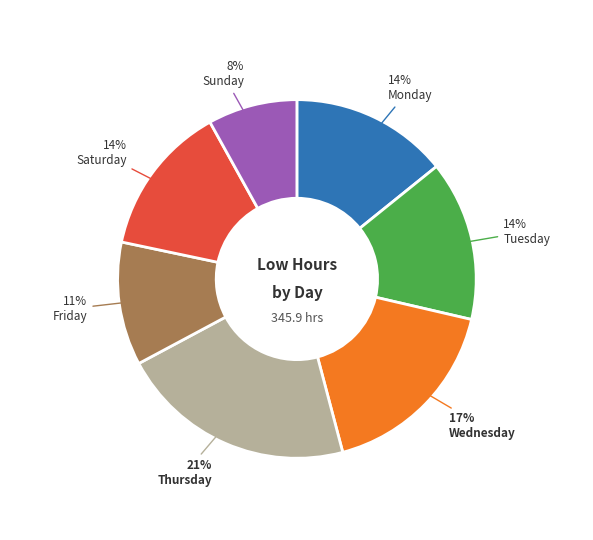

Does any single category account for the majority?

No